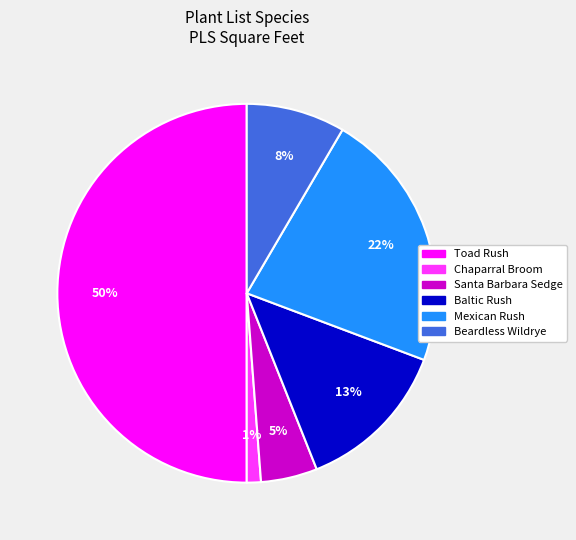

What is the smallest slice in the pie chart?

Chaparral Broom